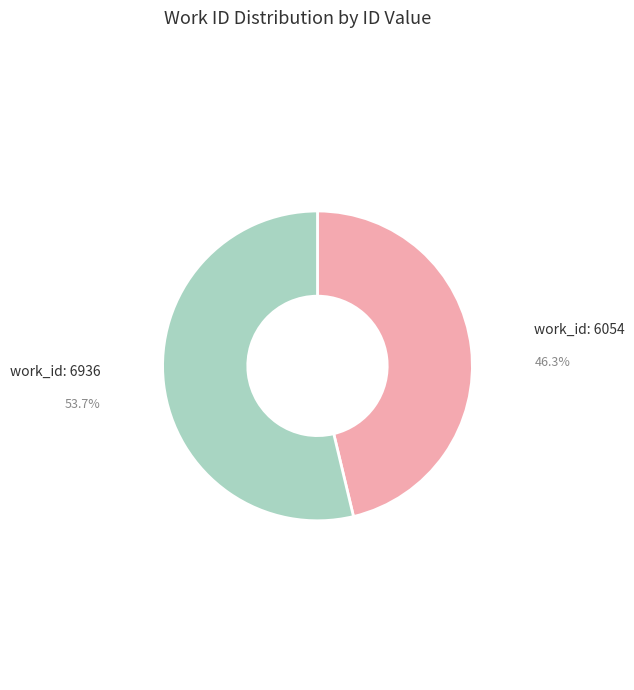

Which category has the biggest portion of the pie?

work_id: 6936